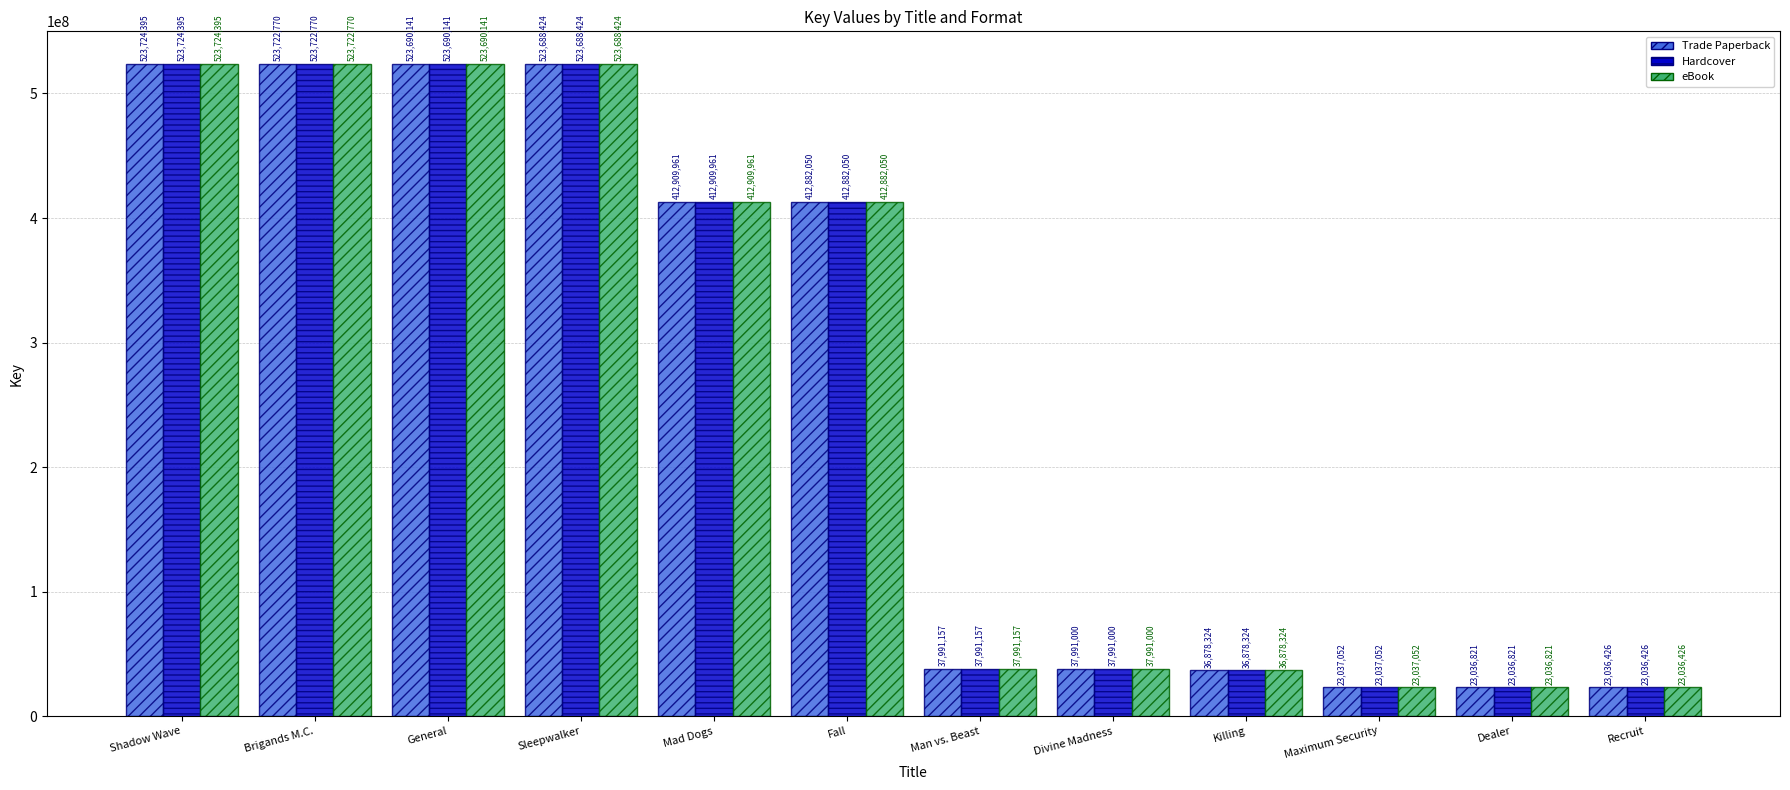

Are the bars horizontal?

No